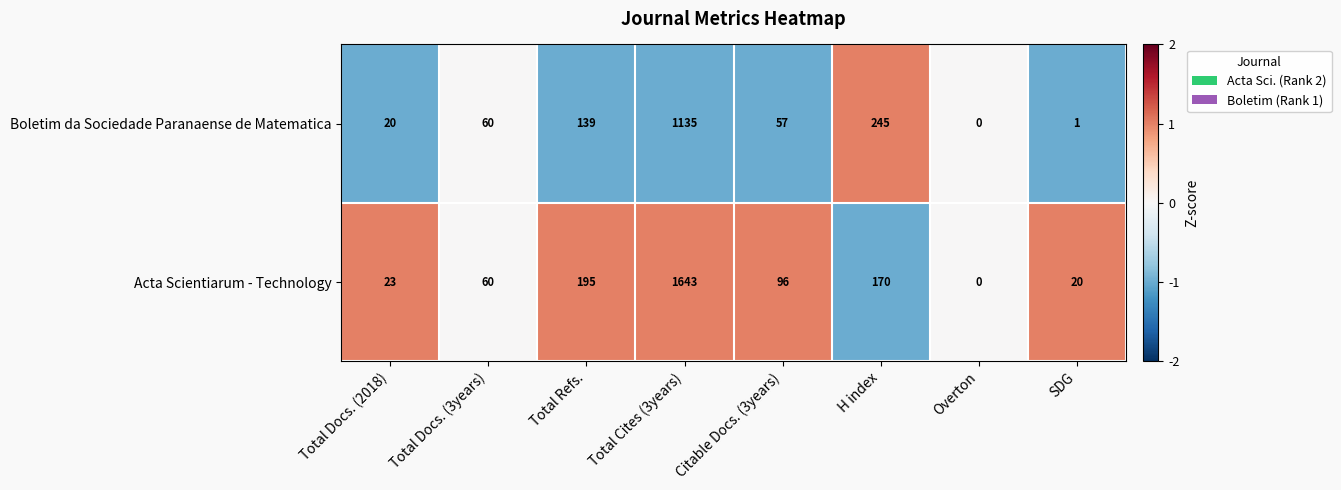

What is the sum of the Acta Scientiarum - Technology values at Total Refs. and Total Cites (3years)?

1838